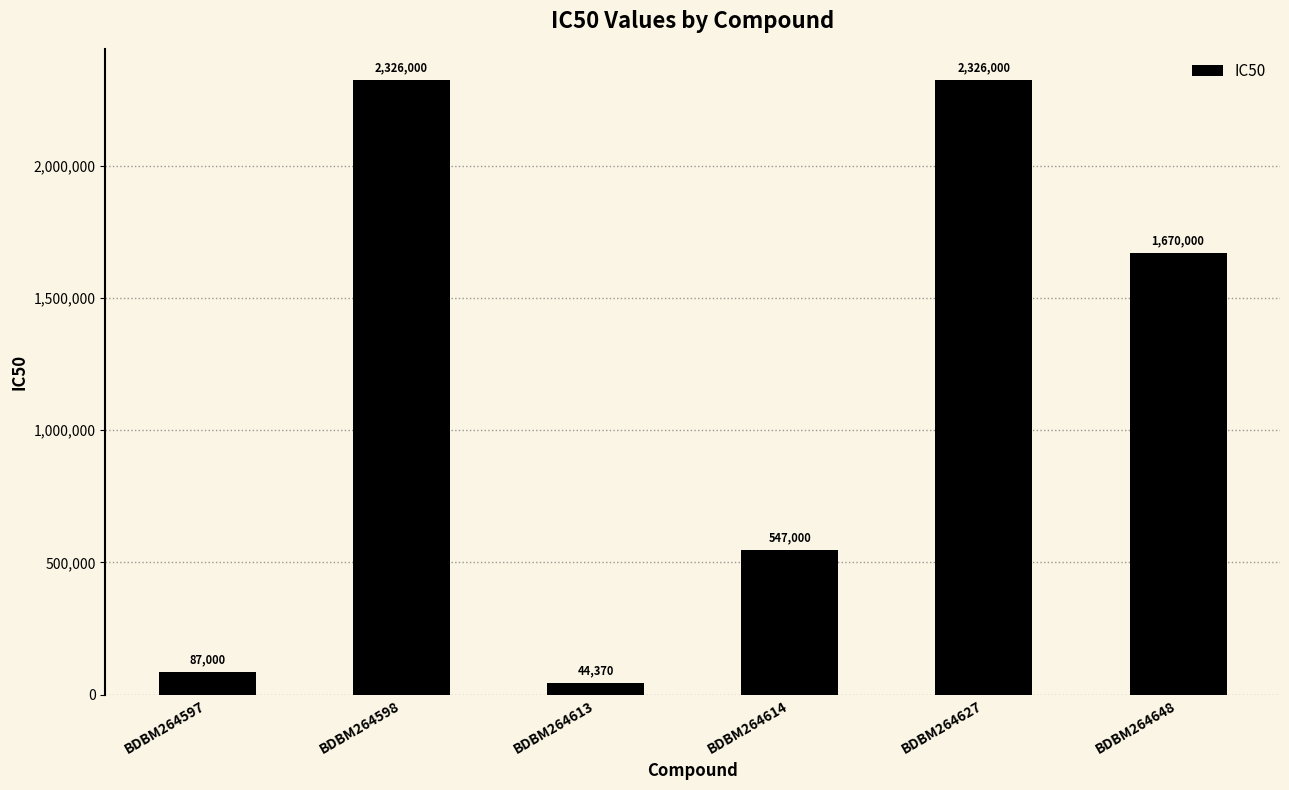

Is it true that the value at BDBM264614 is 547000?

True